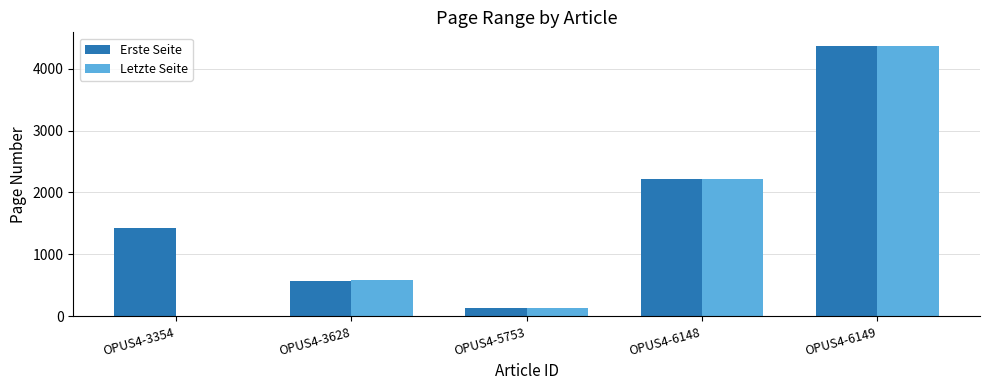

What is the maximum value for Erste Seite?

4365